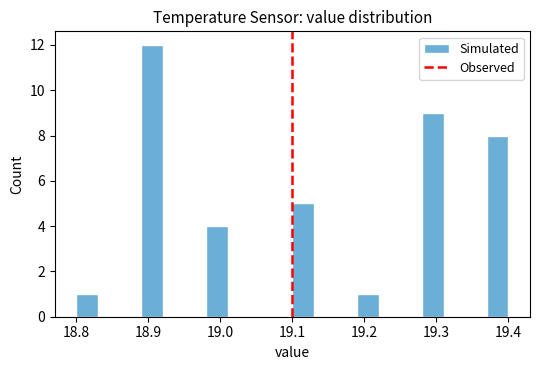

Around what value on the x-axis is the tallest bar? Give the approximate position of its centre, as read against the axis.

18.91